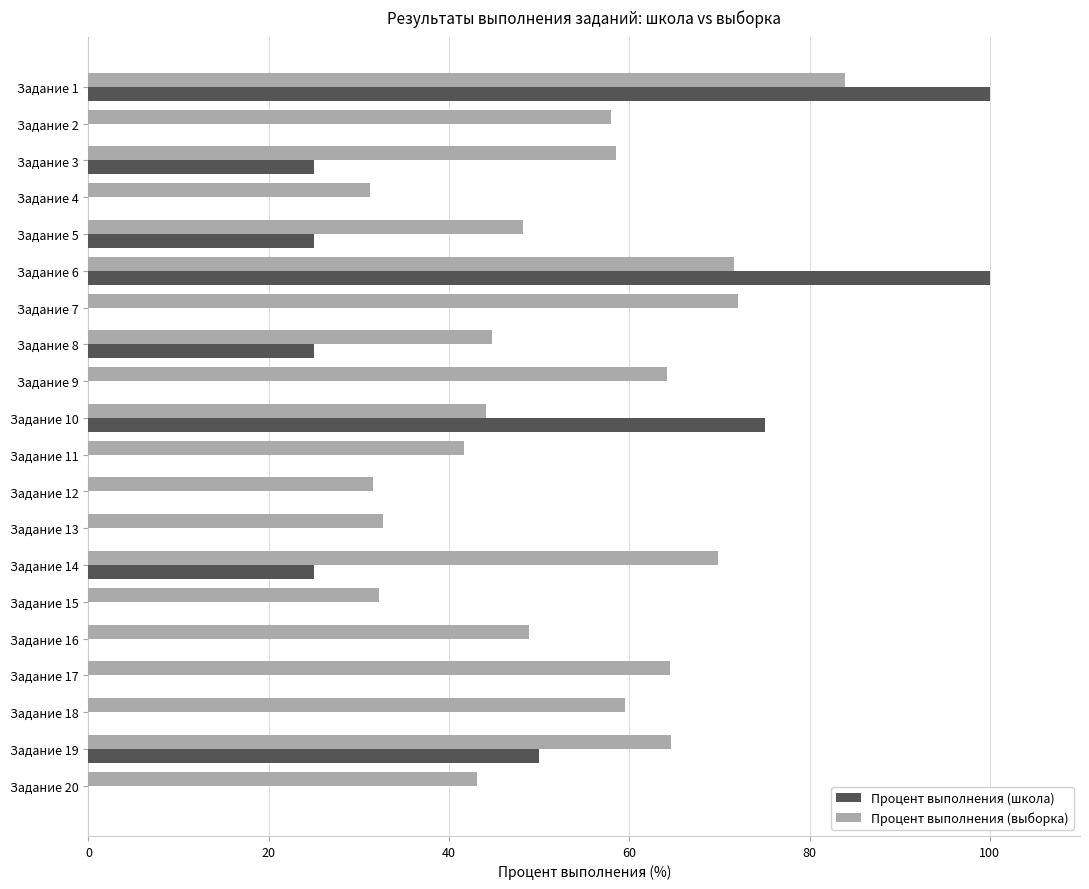

What is the maximum value shown in the chart?

100.0